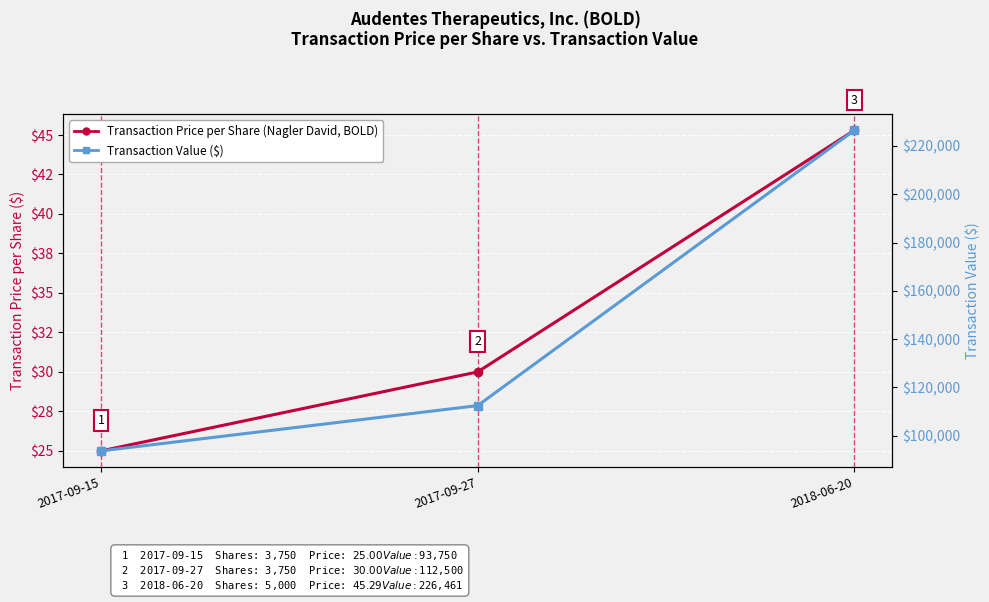

What is the sum of all Transaction Price per Share values?

100.3